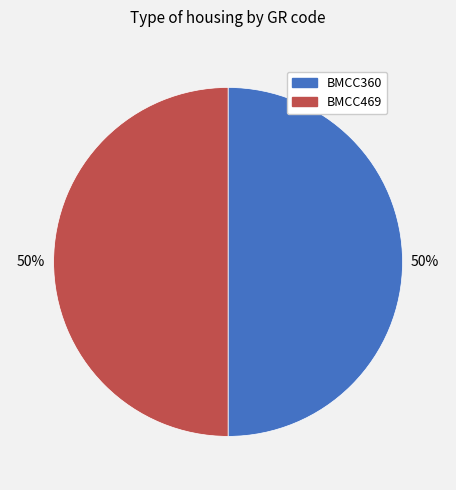

To the nearest percent, what is the combined percentage of BMCC360 and BMCC469?

100%